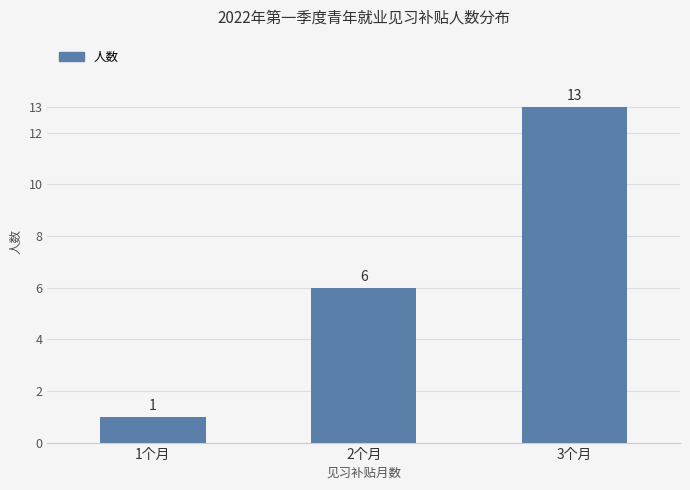

How many bars are there in total?

3